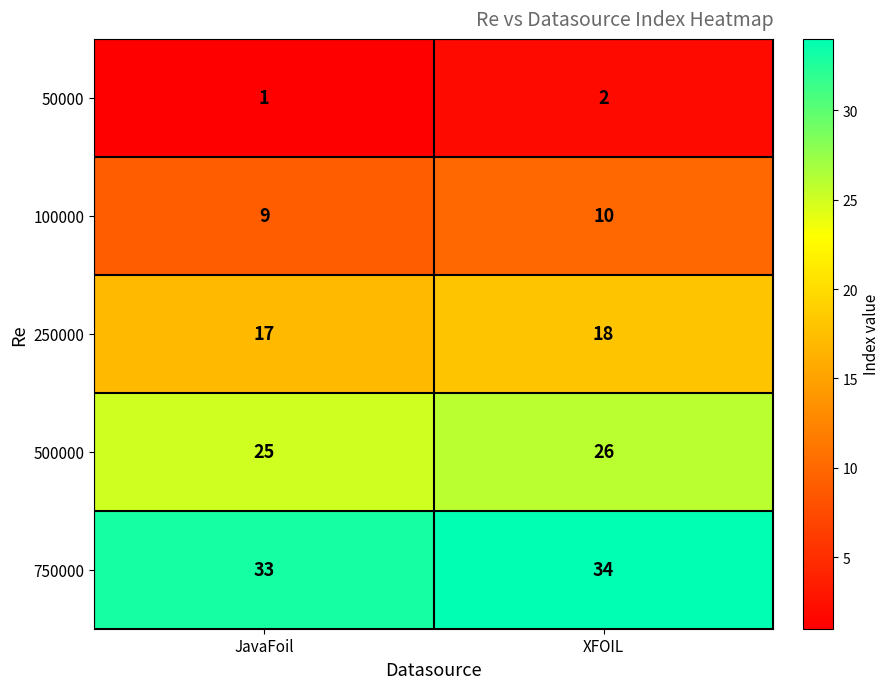

How many categories are shown in the chart?

2